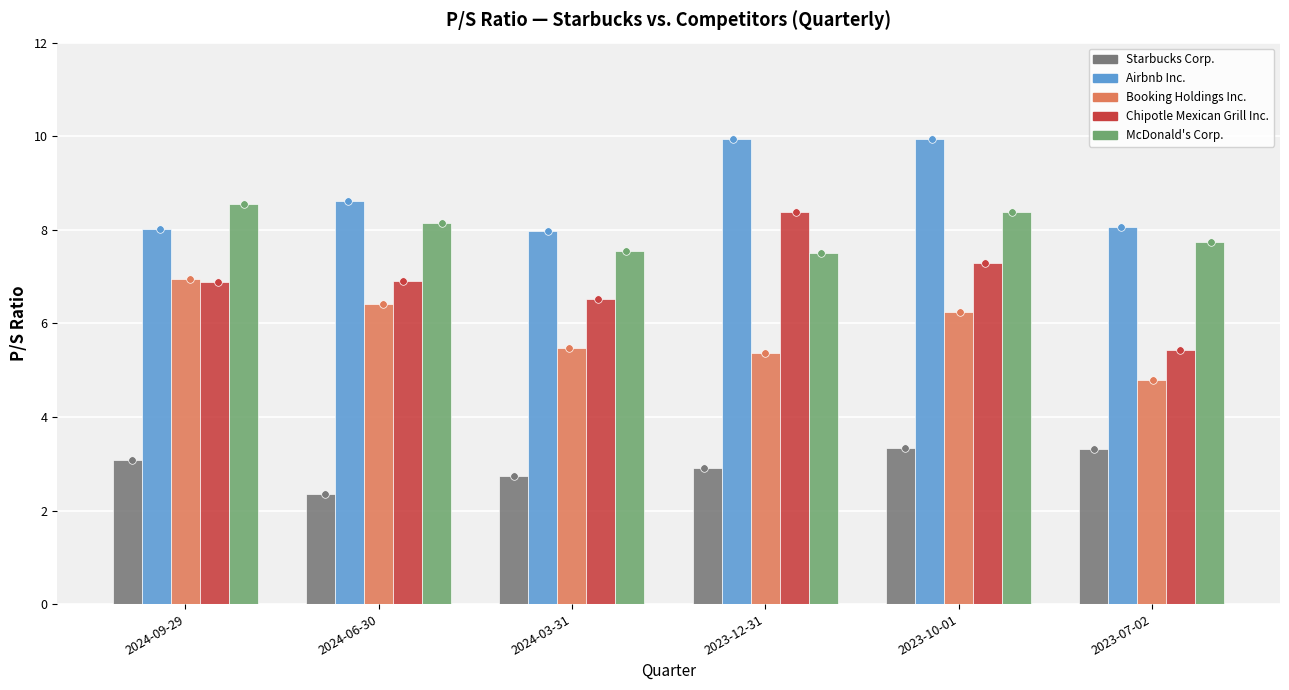

Which series reaches the maximum Y coordinate?

Airbnb Inc.